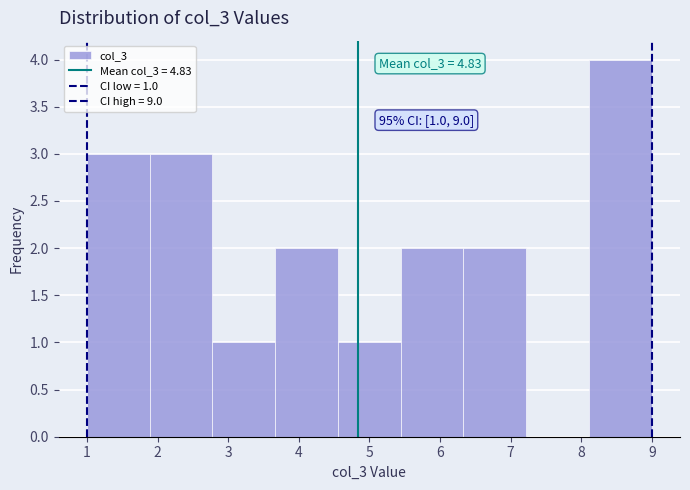

Which range on the x-axis has the tallest bar?

8.1 to 9.0